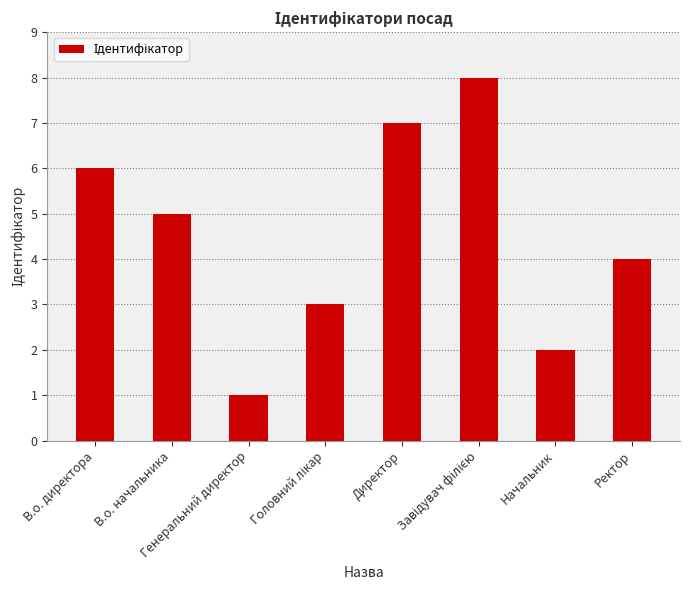

What is the sum of all values?

36